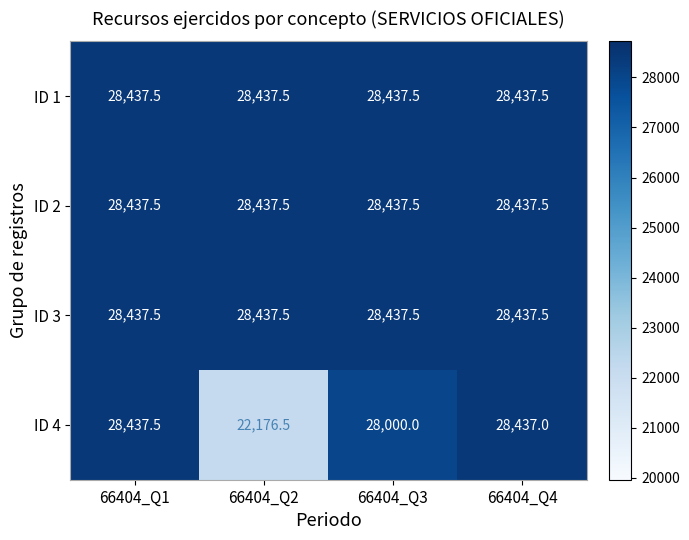

What is the sum of all ID 3 values?

113750.0